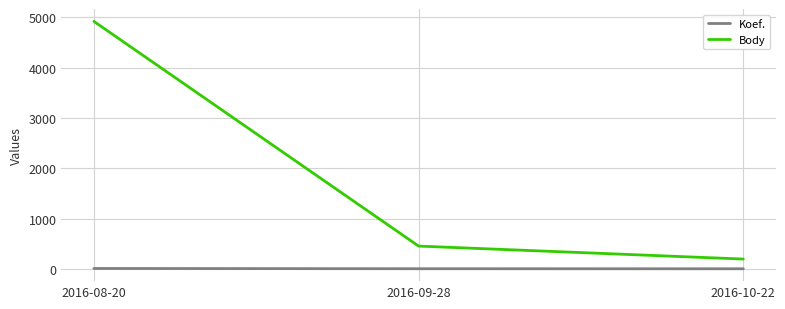

What is the difference between the maximum and minimum values in the Koef. series?

6